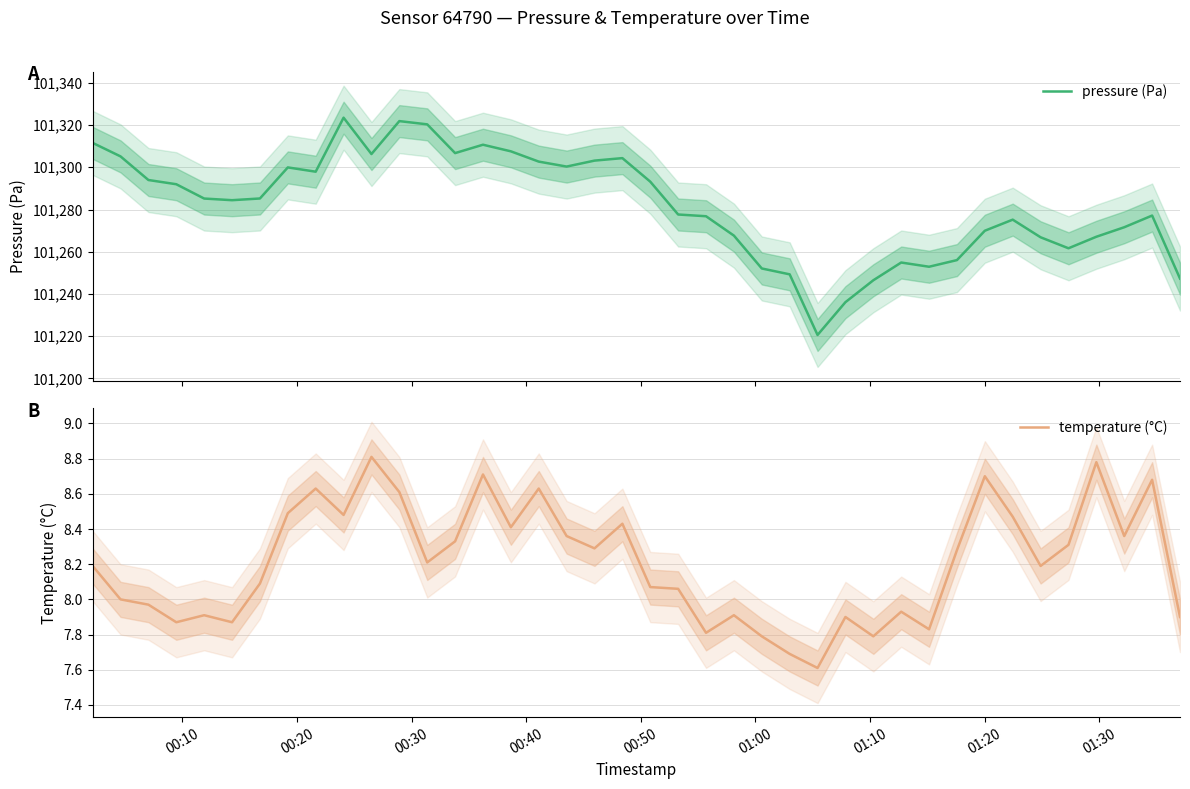

Reading right to left, what are all the values shown in this chart?

pressure (Pa): 101247.3	101277.1	101271.6	101267.1	101261.6	101266.8	101275.2	101269.9	101256.0	101252.9	101254.9	101246.5	101236.1	101220.6	101249.3	101252.1	101267.6	101276.8	101277.6	101293.2	101304.3	101303.2	101300.3	101302.7	101307.6	101310.7	101306.7	101320.3	101321.9	101306.3	101323.5	101297.9	101299.9	101285.2	101284.4	101285.2	101292.0	101294.0	101305.2	101311.6
temperature (°C): 7.9	8.7	8.4	8.8	8.3	8.2	8.5	8.7	8.3	7.8	7.9	7.8	7.9	7.6	7.7	7.8	7.9	7.8	8.1	8.1	8.4	8.3	8.4	8.6	8.4	8.7	8.3	8.2	8.6	8.8	8.5	8.6	8.5	8.1	7.9	7.9	7.9	8.0	8.0	8.2